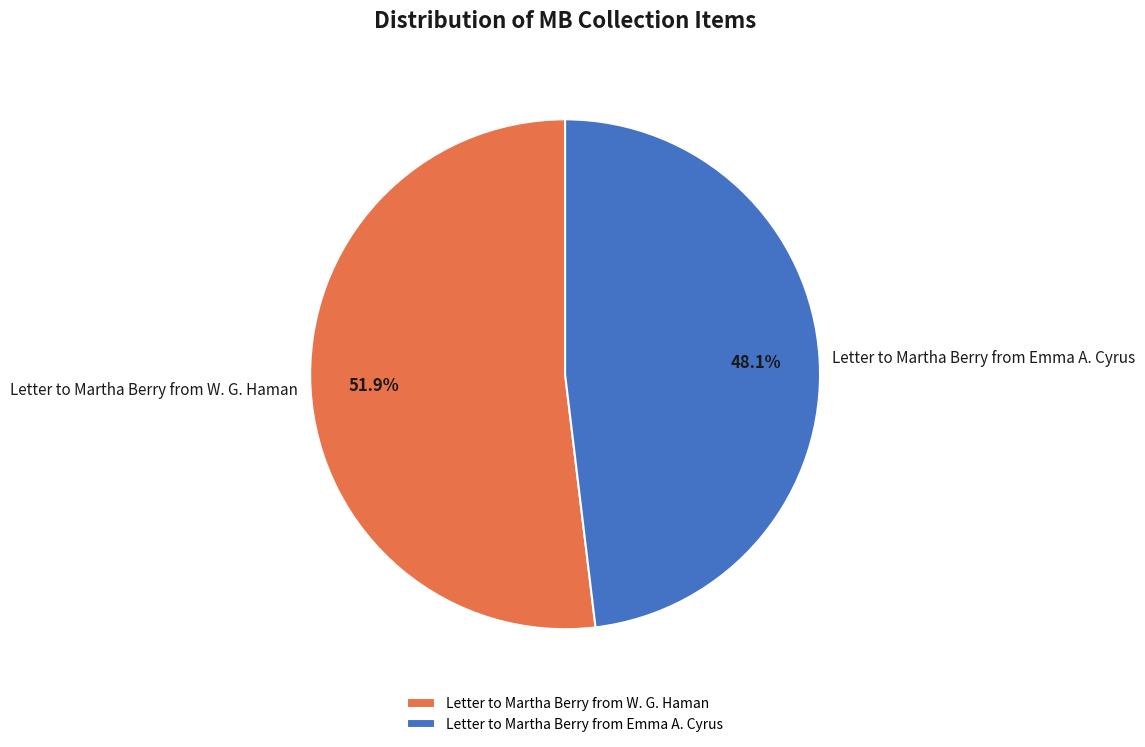

Is it true that Letter to Martha Berry from W. G. Haman is 52% of the pie?

True